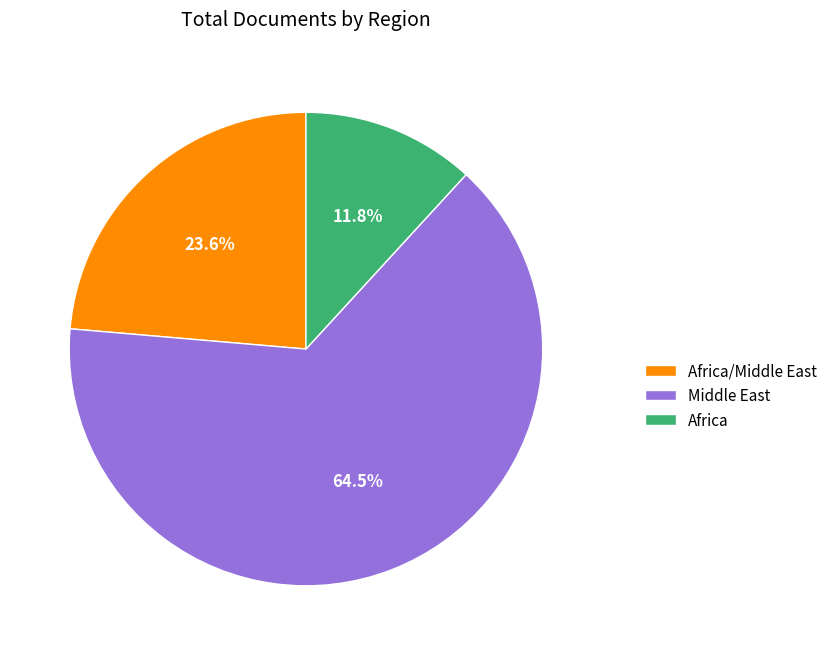

What is the largest slice in the pie chart?

Middle East